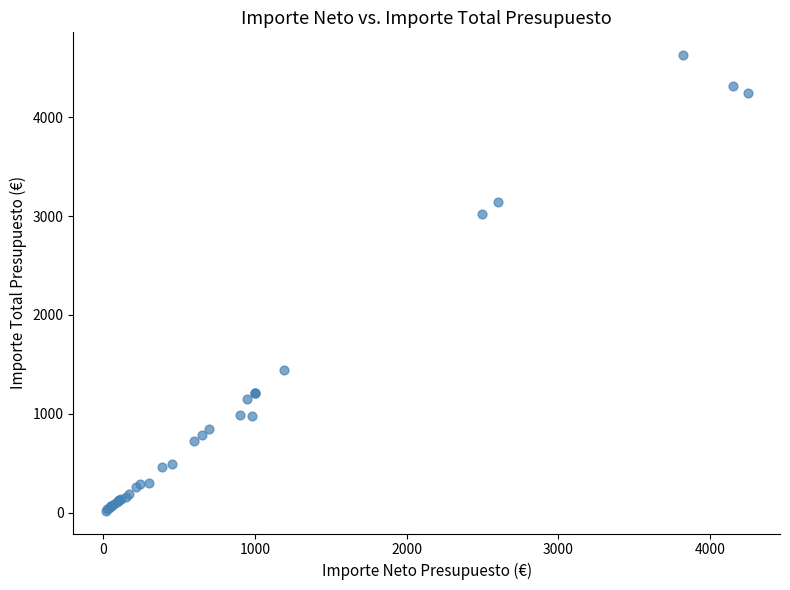

What Y value in the scatter plot is closest to 2323?

3025.0